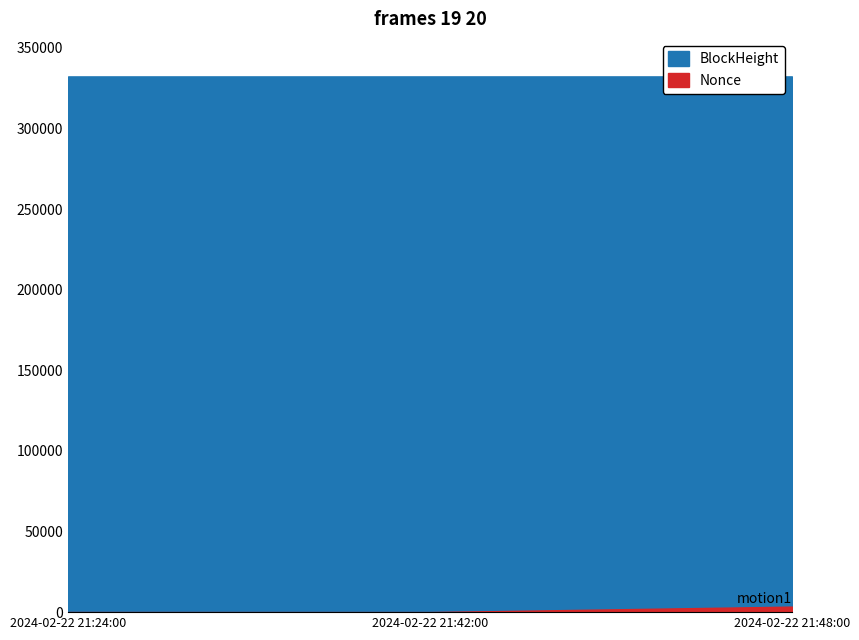

What is the value of the BlockHeight point at the 2nd from the left?

332317